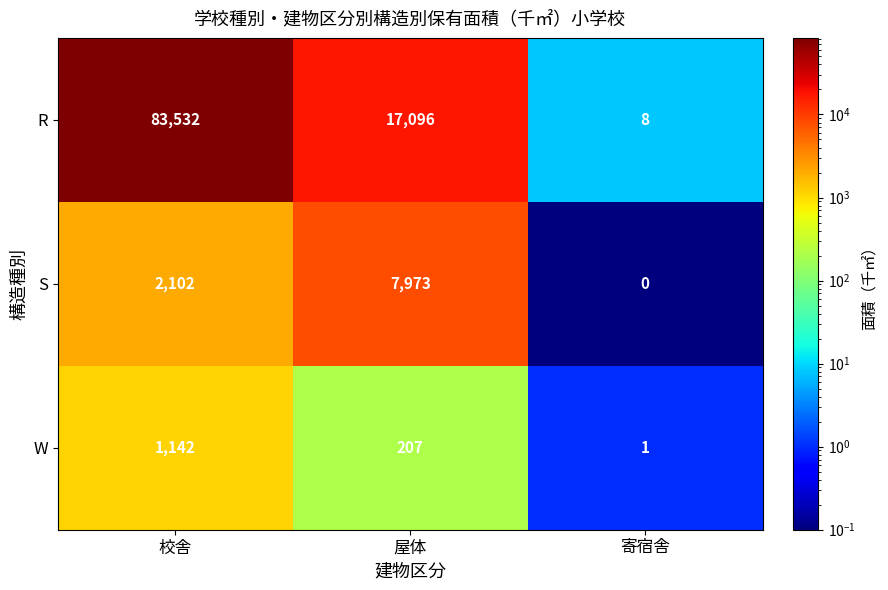

Count the number of data series in this chart.

3